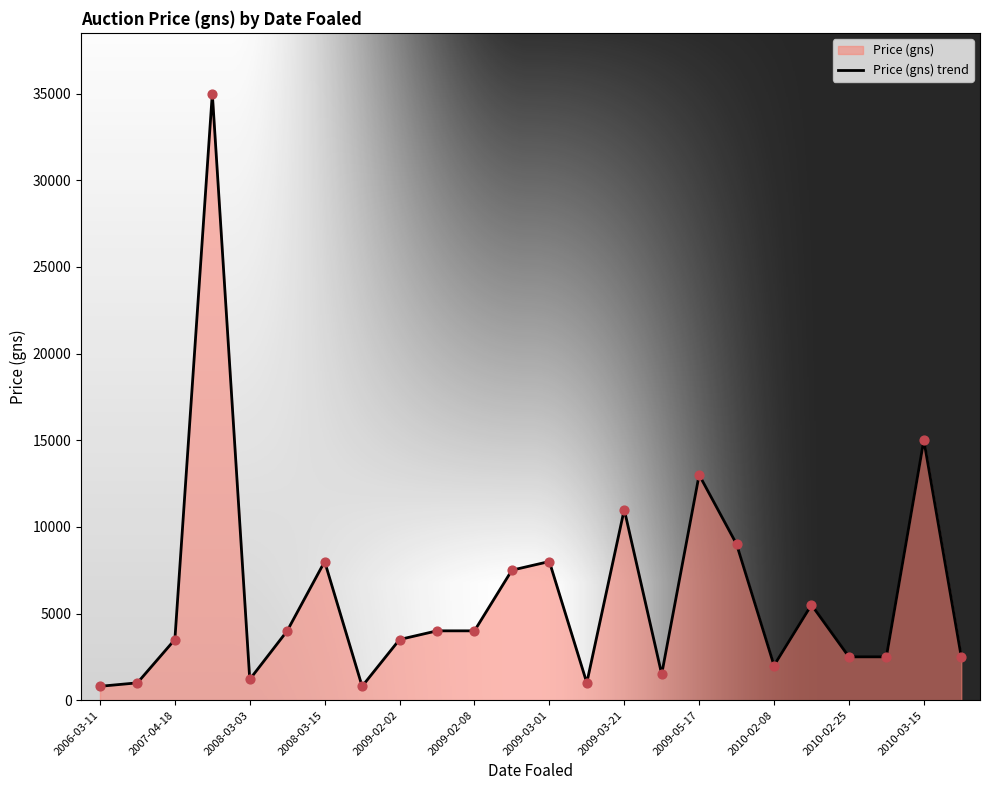

Which has a higher value, 2009-05-17 or 2007-04-18?

2009-05-17